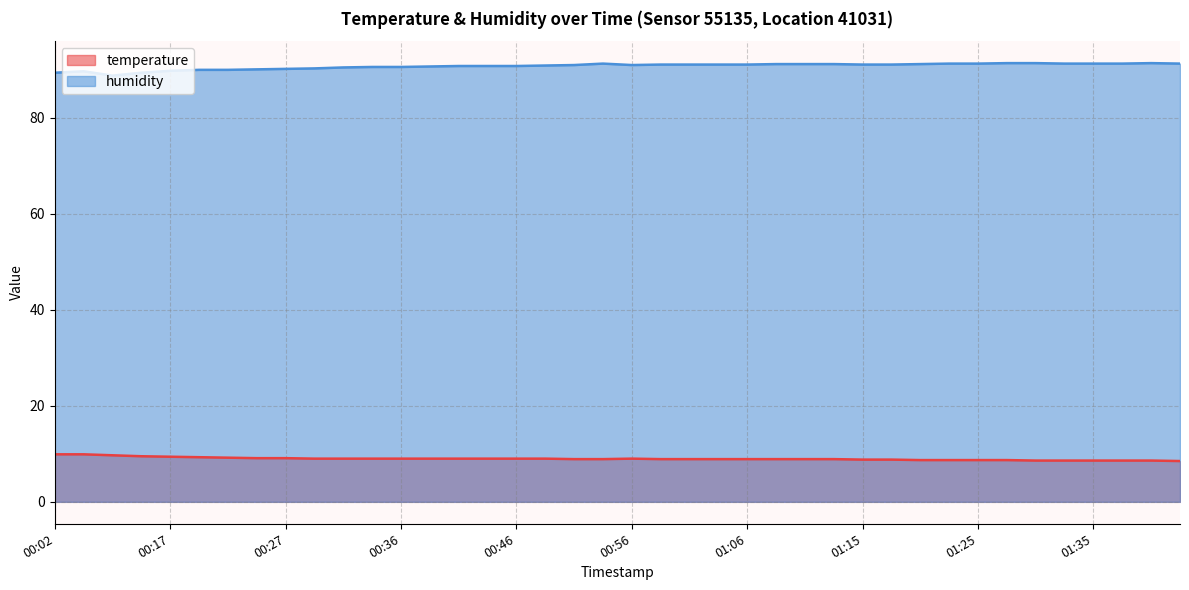

Rank the series at 01:10 from lowest to highest value.

temperature, humidity